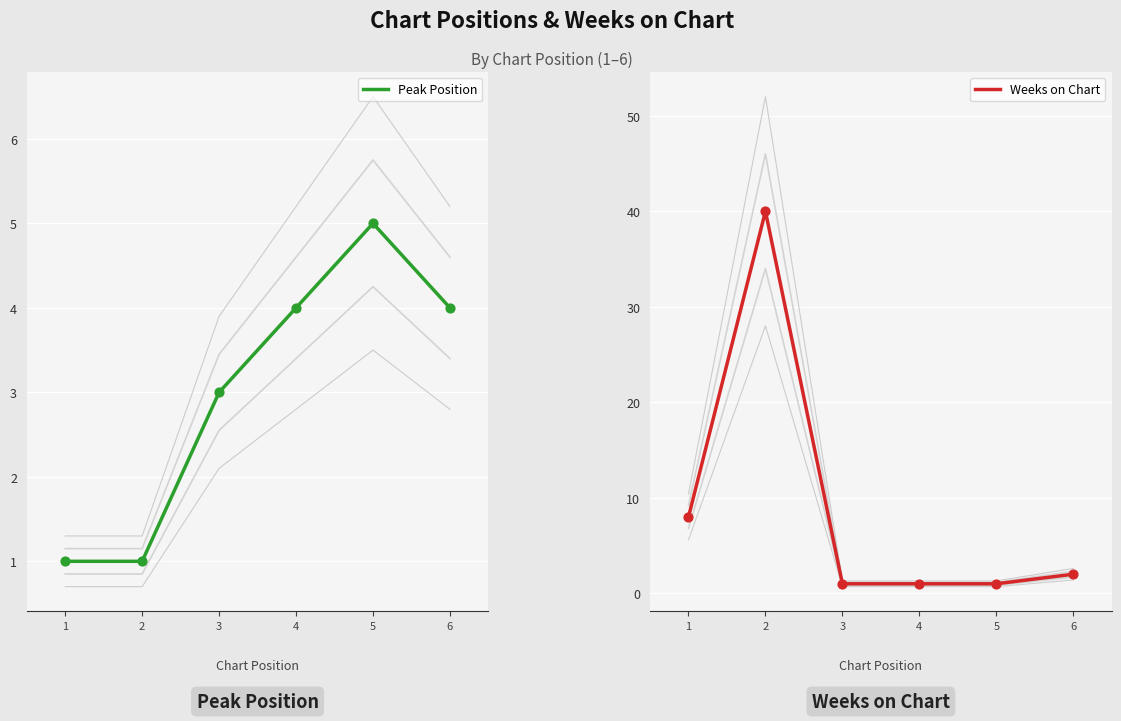

Which series has the widest spread of Y values?

Weeks on Chart